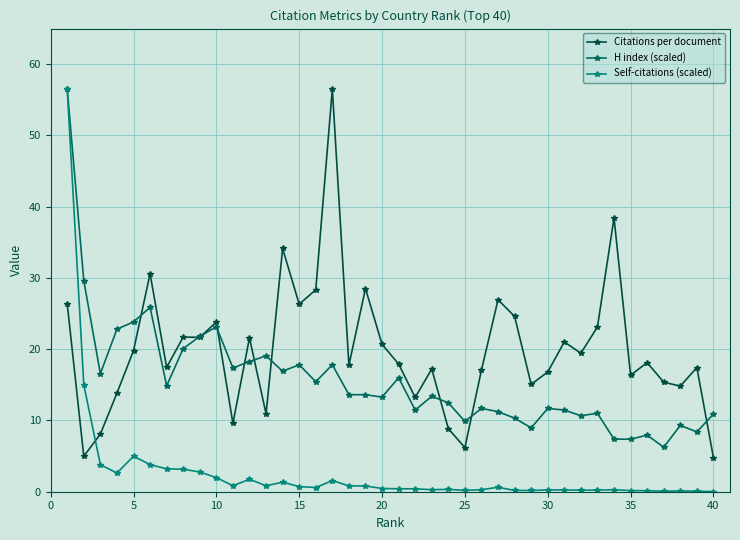

How many data points does each series have?

40